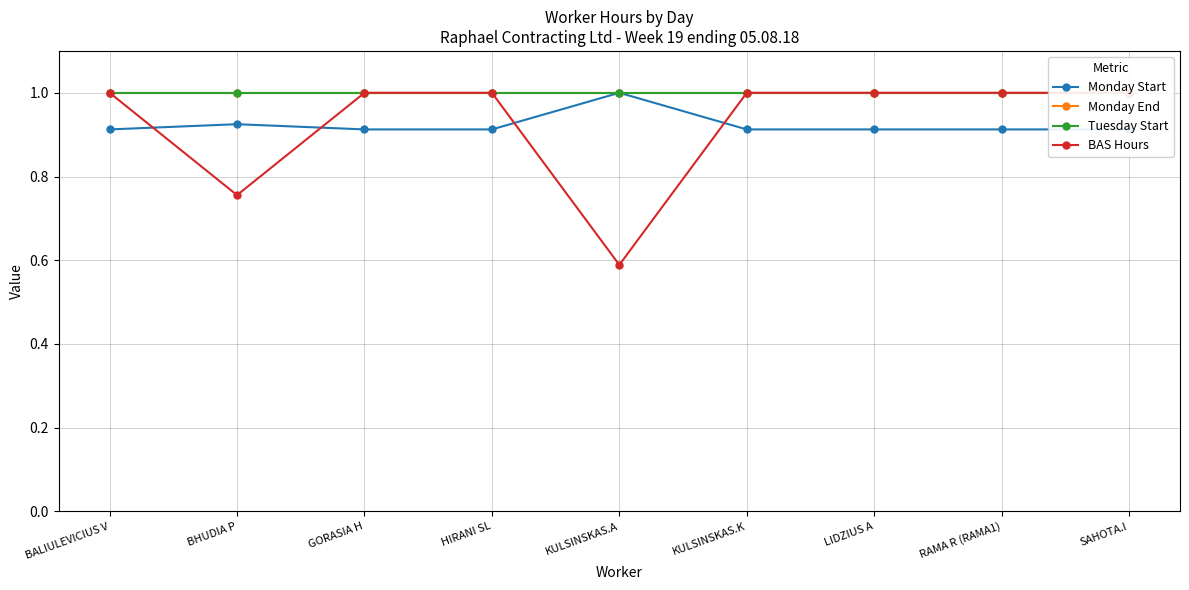

What is the spread (max minus min) of values at BALIULEVICIUS V?

0.1